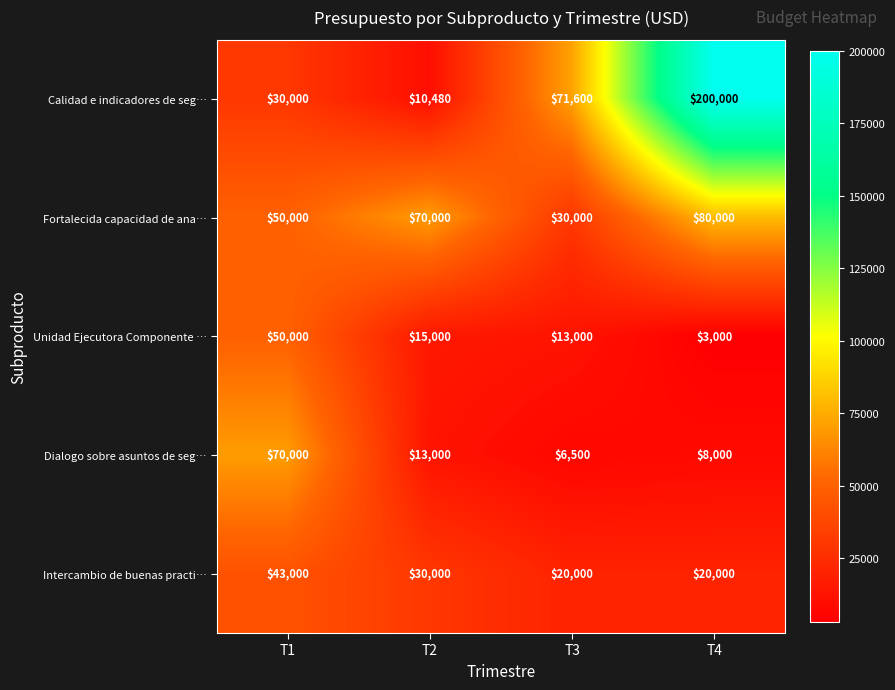

Reading left to right, list all the values displayed in this chart.

Calidad e indicadores de seg…: 30000	10480	71600	200000
Fortalecida capacidad de ana…: 50000	70000	30000	80000
Unidad Ejecutora Componente …: 50000	15000	13000	3000
Dialogo sobre asuntos de seg…: 70000	13000	6500	8000
Intercambio de buenas practi…: 43000	30000	20000	20000